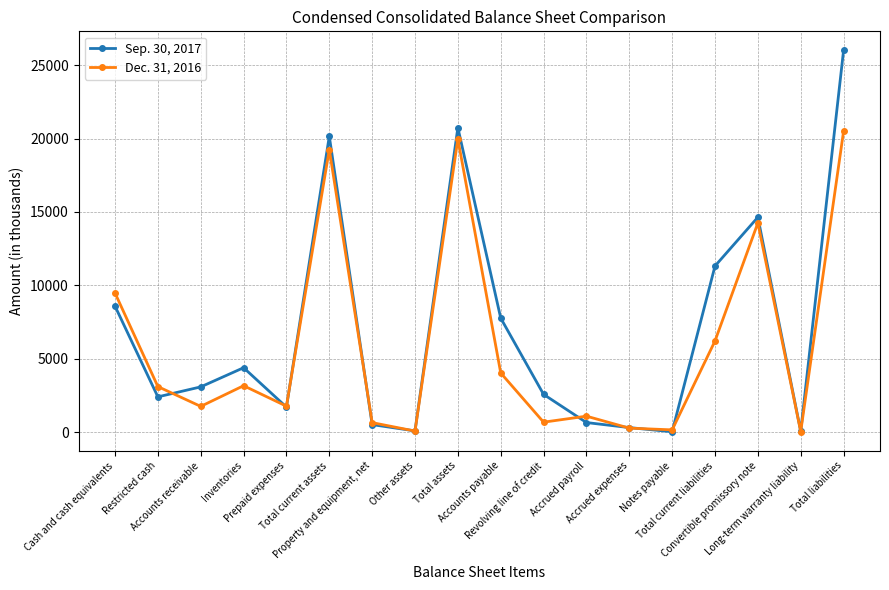

True or false: Sep. 30, 2017 has a value of 26006 at Total liabilities.

True